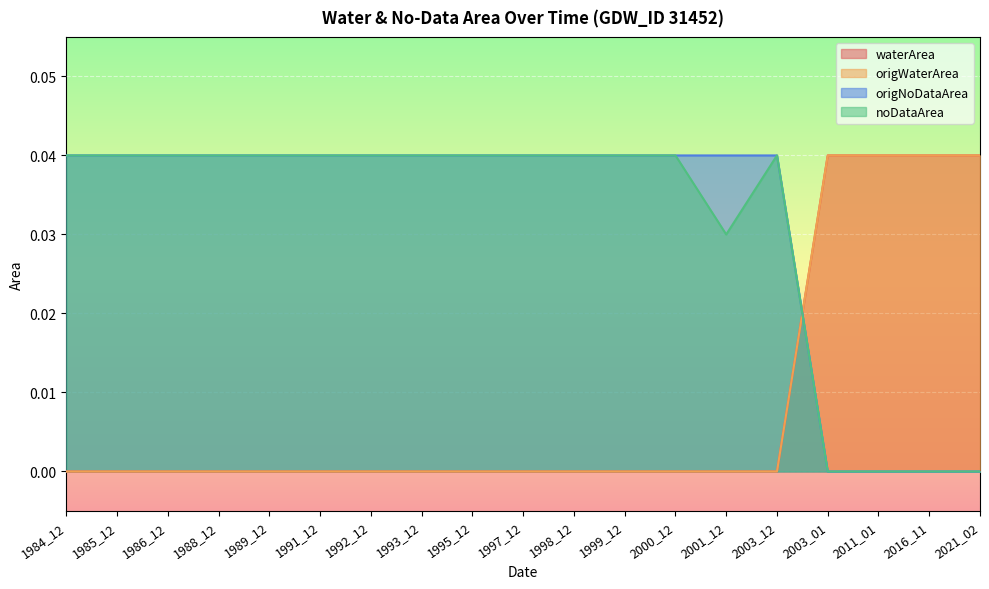

How many values in origWaterArea are above zero?

4